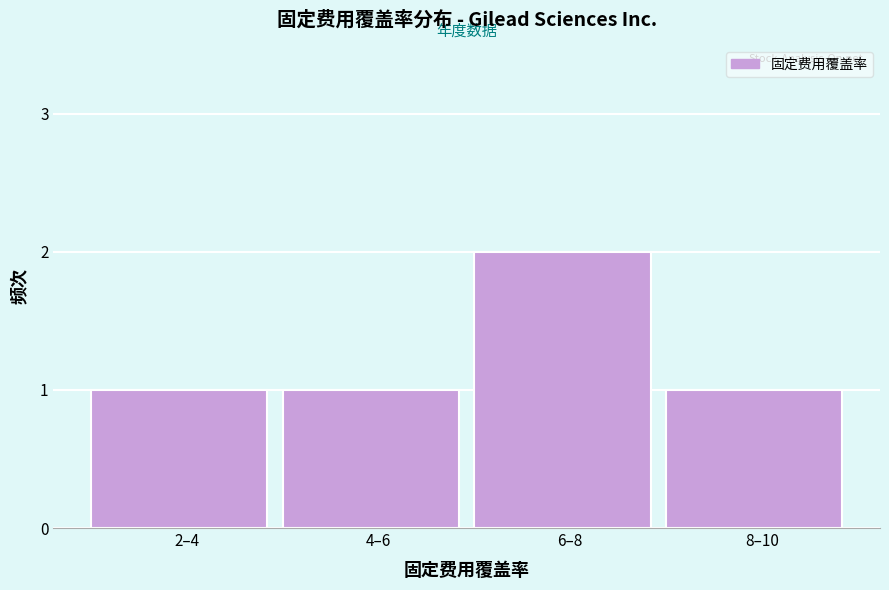

Reading left to right, transcribe all the data shown in this chart.

2–4=1	4–6=1	6–8=2	8–10=1